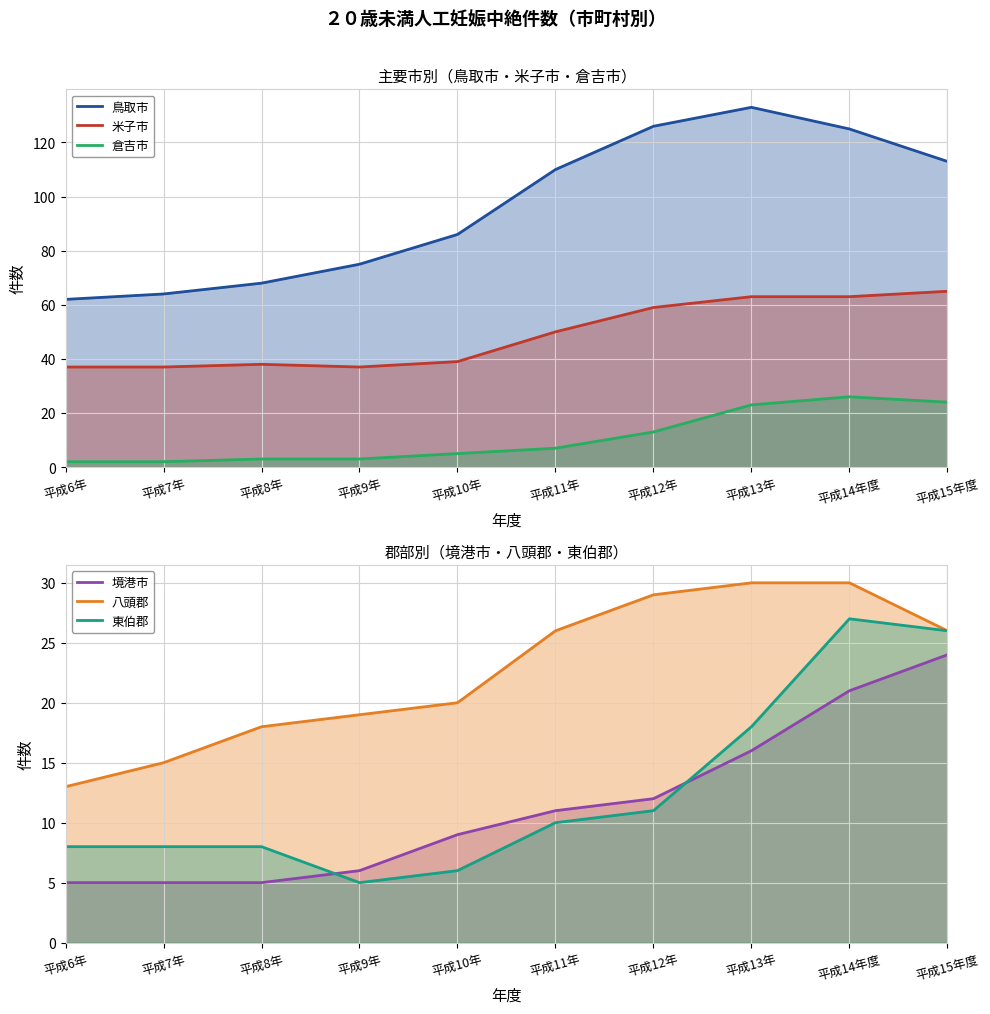

True or false: 米子市 and 八頭郡 cross at least once.

False